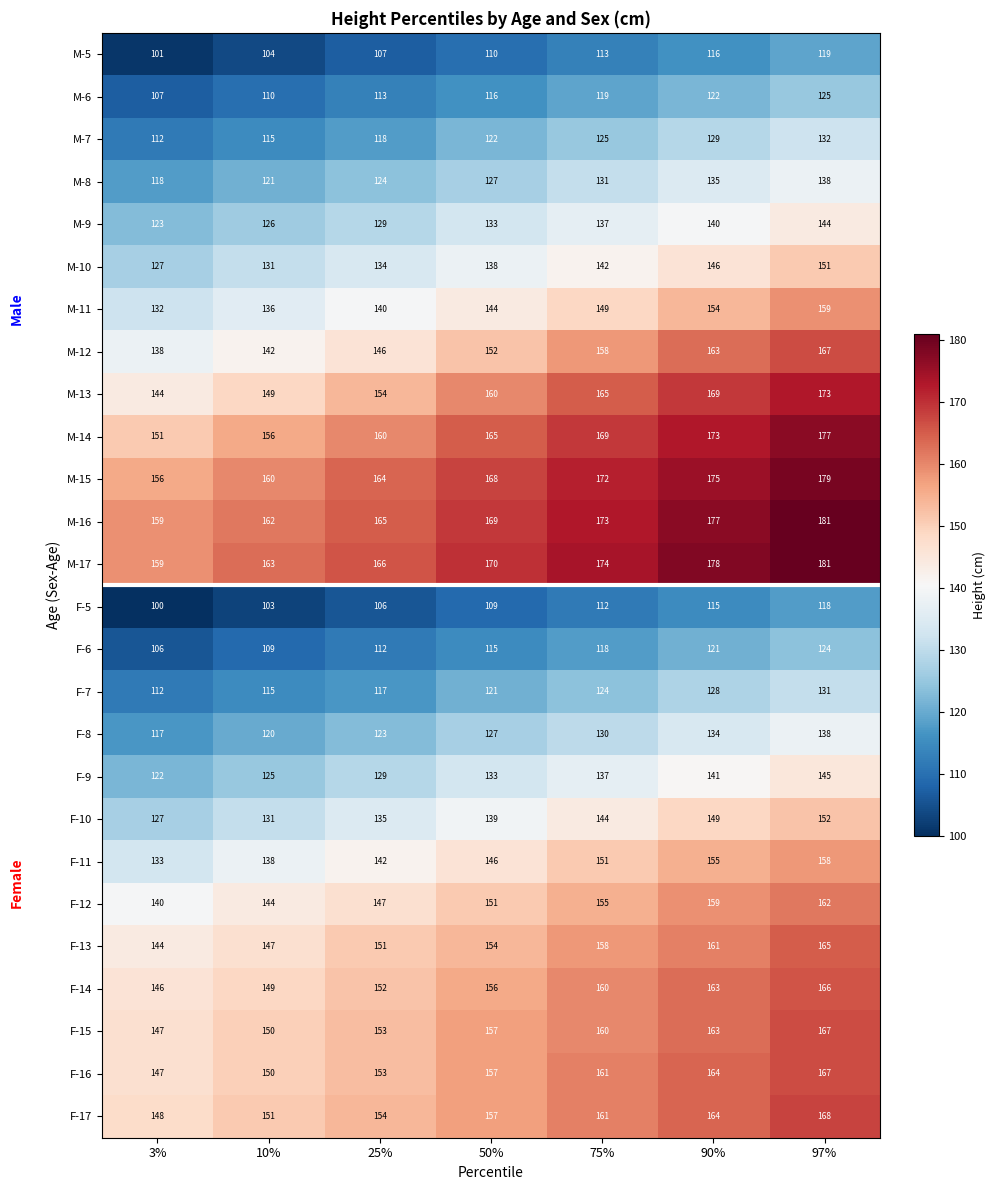

Between 10% and 97%, which series saw the biggest shift?

M-12